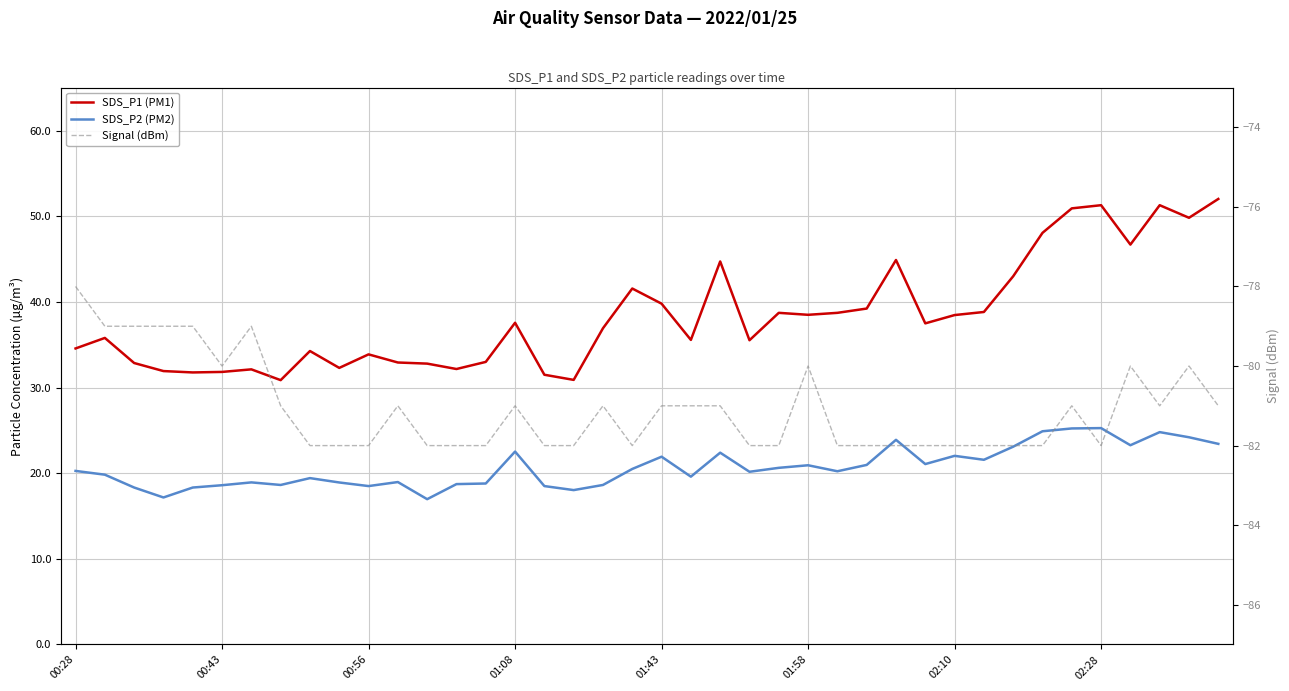

What is the difference between the maximum and second lowest values in the Signal (dBm) series?

4.0